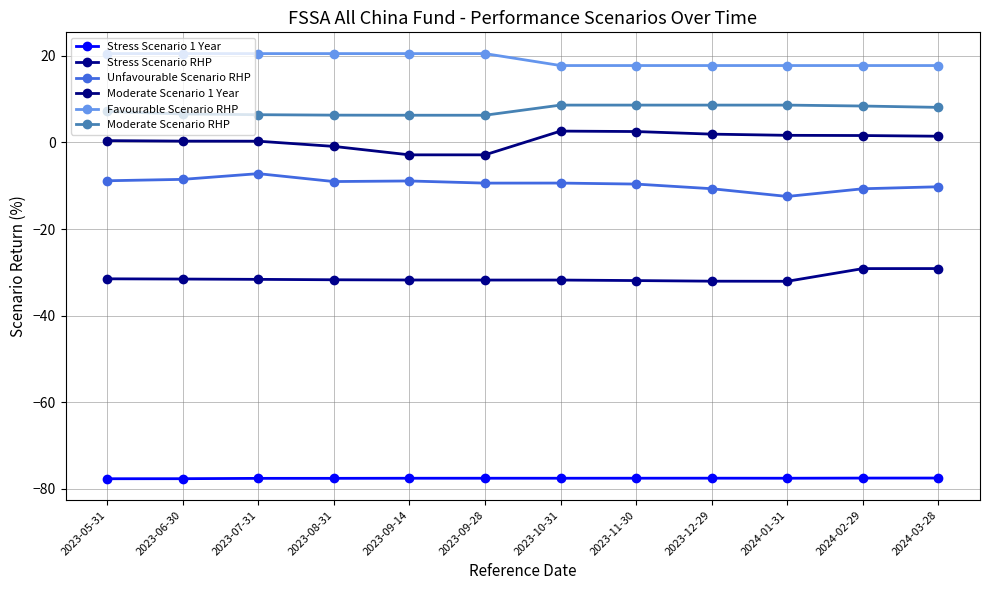

How many data points in Stress Scenario RHP are less than -31?

10